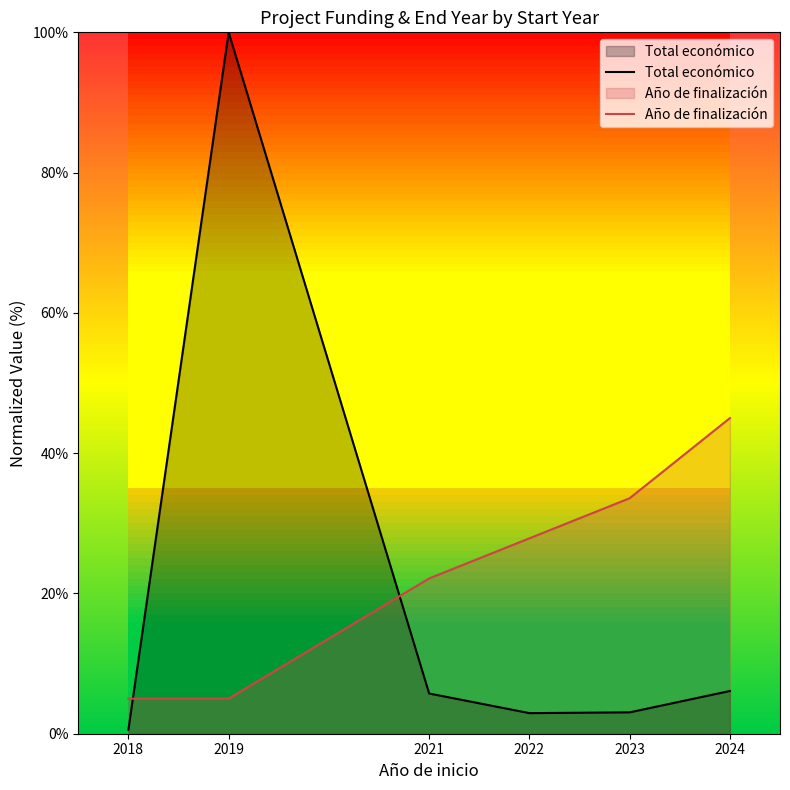

Does the chart have visible grid lines?

No